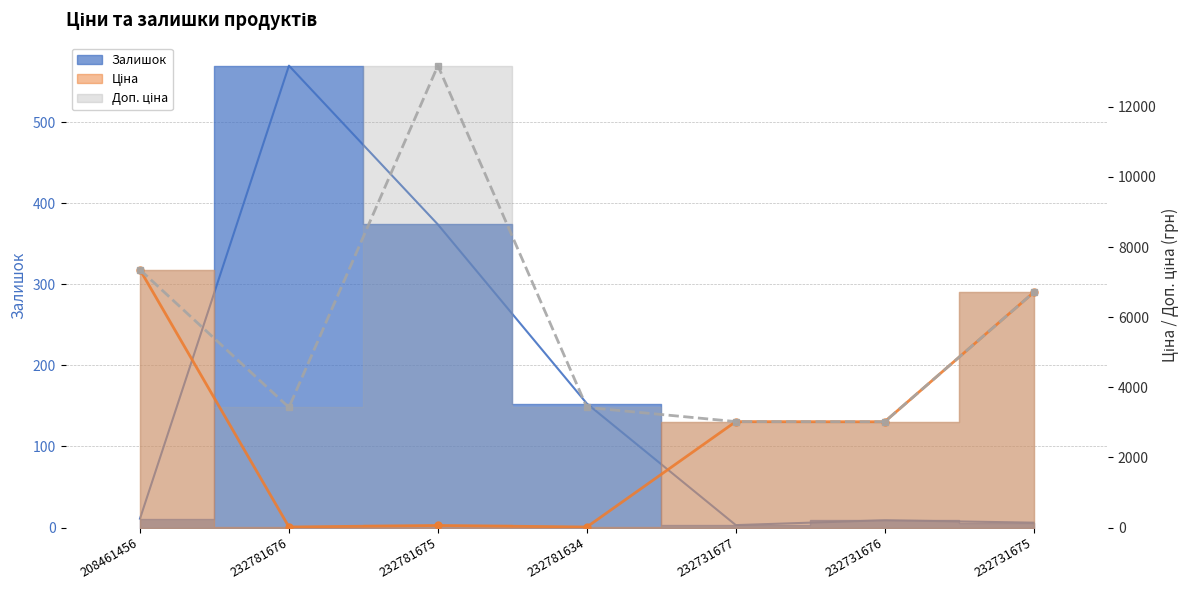

True or false: Ціна and Доп. ціна cross at least once.

False